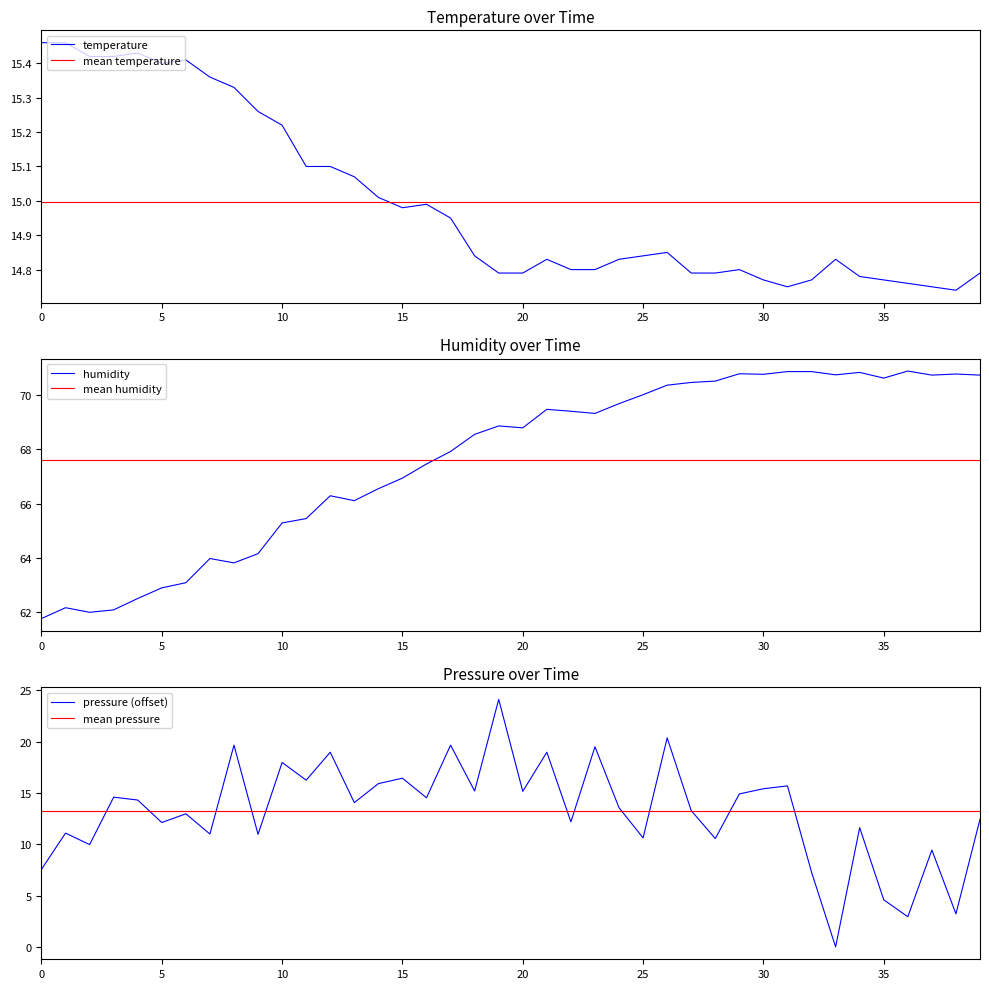

What are all the series names shown in the legend?

temperature, mean temperature, humidity, mean humidity, pressure (offset), mean pressure